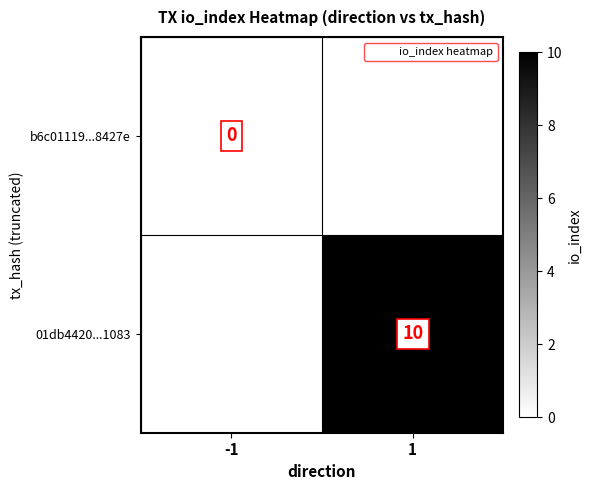

The value of 01db4420...1083 at 1 is 10. True or false?

True